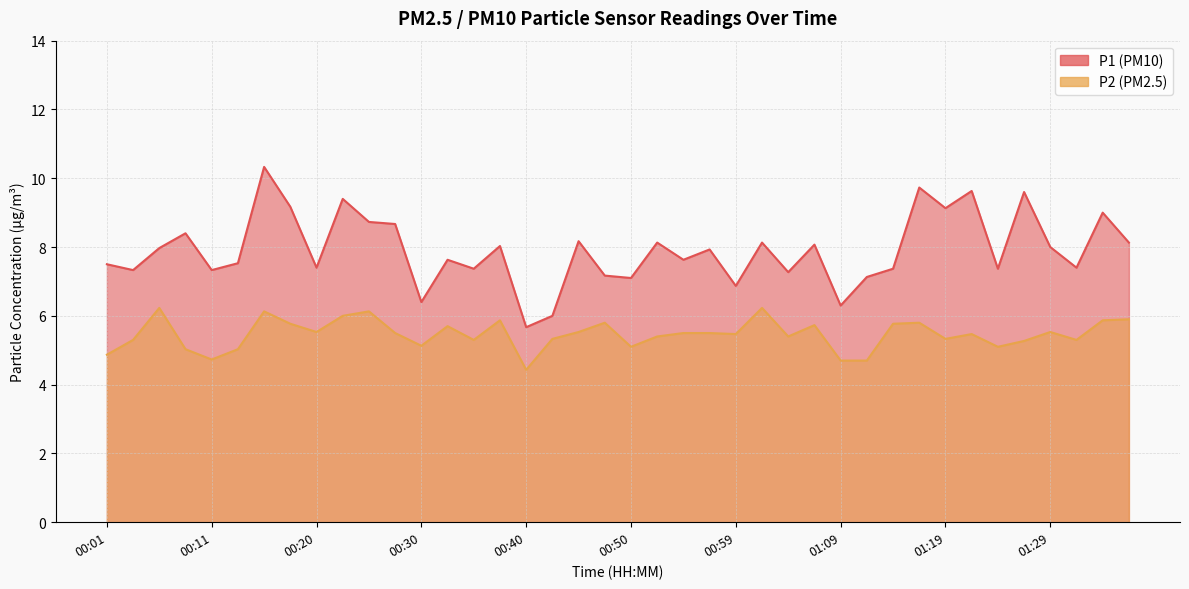

How many interior local valleys does the P2 series have?

11